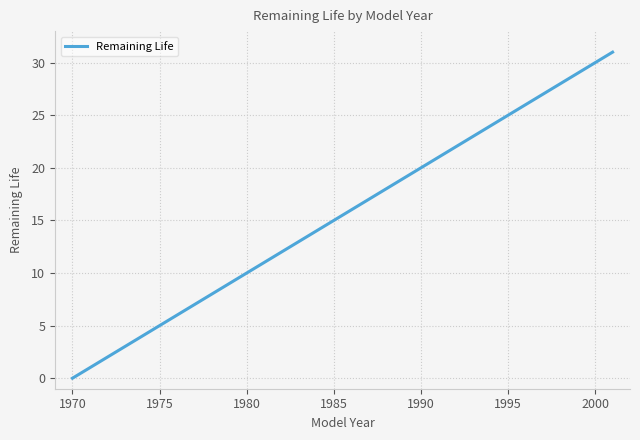

What is the greatest value displayed?

31